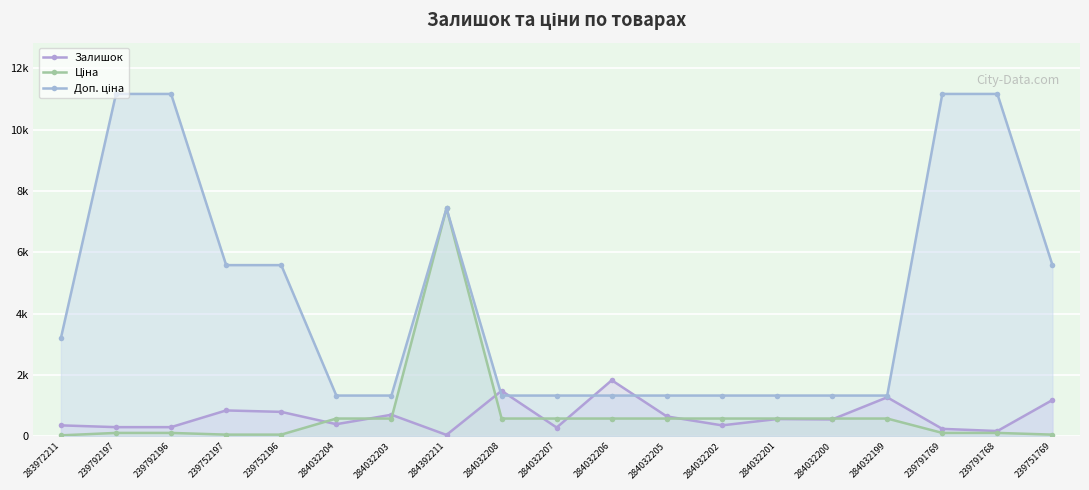

Reading left to right, what are all the values shown in this chart?

Залишок: 283972211=358.0	239792197=300.0	239792196=300.0	239752197=845.0	239752196=798.0	284032204=396.0	284032203=704.0	284392211=46.0	284032208=1487.0	284032207=287.0	284032206=1830.0	284032205=649.0	284032202=358.0	284032201=564.0	284032200=551.0	284032199=1273.0	239791769=244.0	239791768=173.0	239751769=1185.0
Ціна: 283972211=32.0	239792197=111.7	239792196=111.7	239752197=55.9	239752196=55.9	284032204=580.4	284032203=580.4	284392211=7436.2	284032208=580.4	284032207=580.4	284032206=580.4	284032205=580.4	284032202=580.4	284032201=580.4	284032200=580.4	284032199=580.4	239791769=111.7	239791768=111.7	239751769=55.9
Доп. ціна: 283972211=3205.0	239792197=11169.0	239792196=11169.0	239752197=5585.0	239752196=5585.0	284032204=1330.3	284032203=1330.3	284392211=7436.2	284032208=1330.3	284032207=1330.3	284032206=1330.3	284032205=1330.3	284032202=1330.3	284032201=1330.3	284032200=1330.3	284032199=1330.3	239791769=11169.0	239791768=11169.0	239751769=5585.0